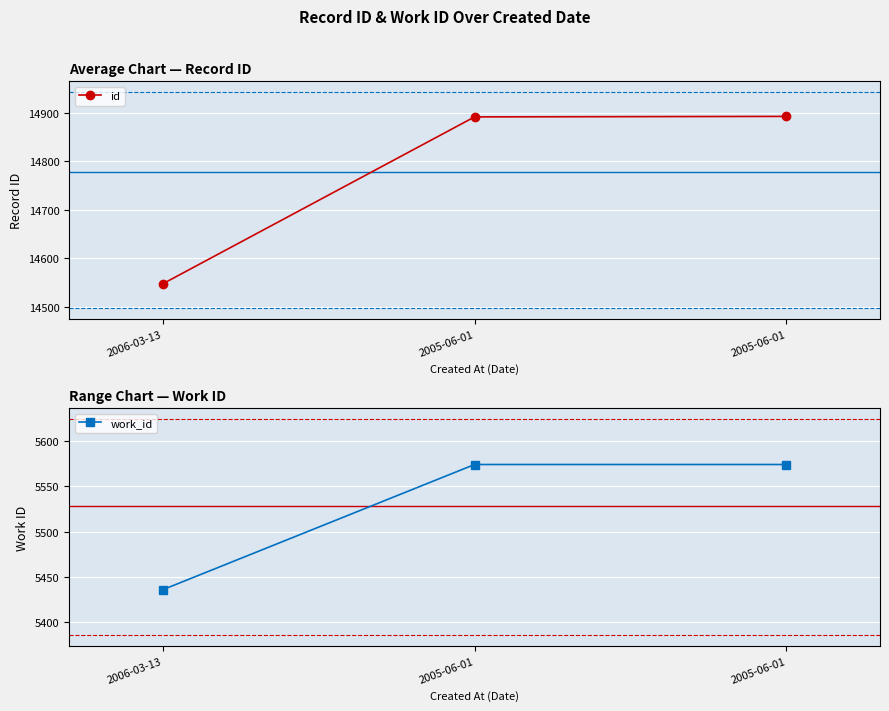

Is it true that id equals 20205 at 2005-06-01?

False